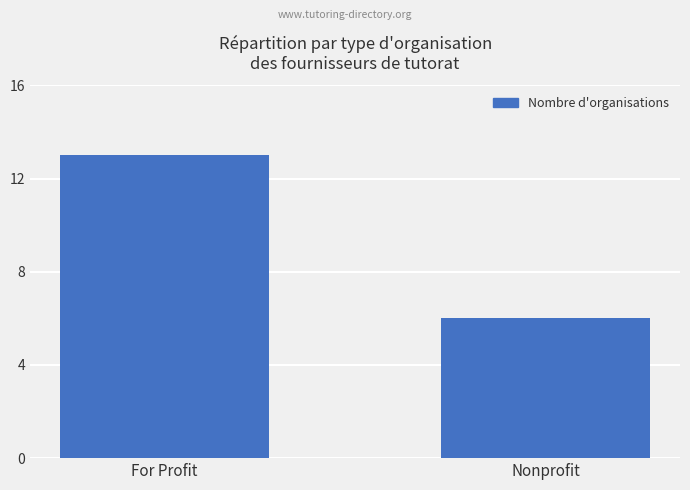

List the labels in order of value, largest first.

For Profit, Nonprofit